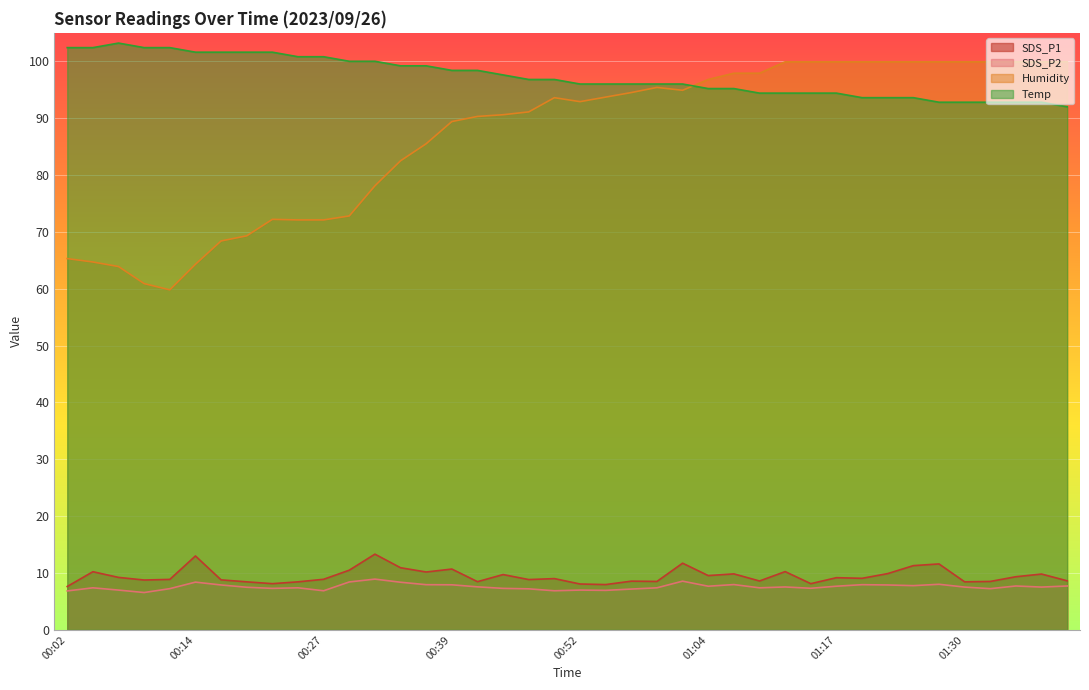

What is the sum of the Temp values at 01:25 and 01:14?

188.0